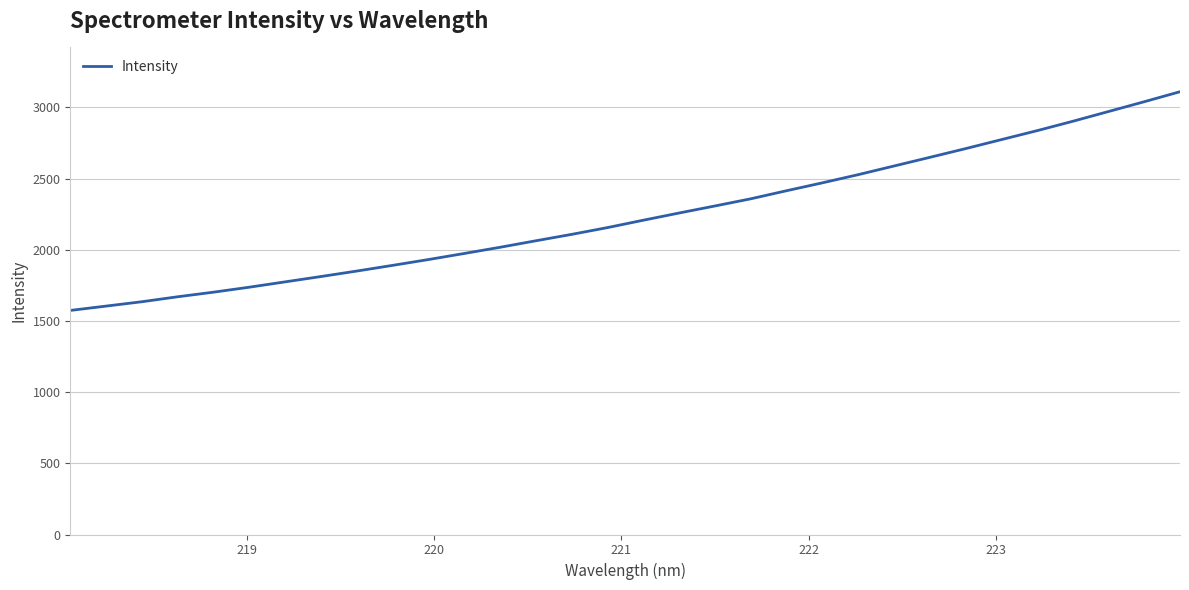

What is the maximum value shown in the chart?

3109.9